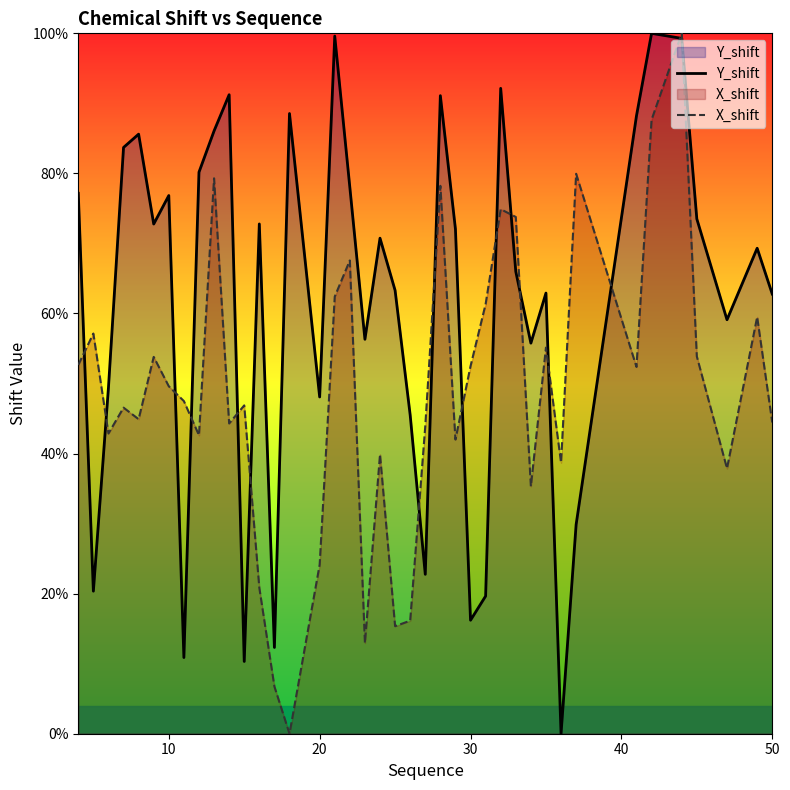

Reading left to right, transcribe all the data shown in this chart.

Y_shift: 77.2	20.4	49.4	83.7	85.6	72.8	76.8	10.9	80.2	86.1	91.2	10.3	72.8	12.3	88.6	48.1	99.6	78.0	56.3	70.8	63.3	45.5	22.8	91.1	72.1	16.2	19.6	92.1	66.0	55.8	62.9	0.0	29.9	88.2	100.0	99.3	73.5	59.1	69.3	62.8
X_shift: 52.7	57.1	42.9	46.6	44.9	53.8	49.6	47.5	42.6	79.3	44.3	46.9	20.8	6.7	0.0	24.1	62.4	67.6	12.9	39.9	15.4	16.1	43.9	78.2	42.0	52.5	61.3	74.9	73.8	35.3	55.1	38.7	79.9	52.4	87.7	100.0	53.9	37.9	59.5	44.4